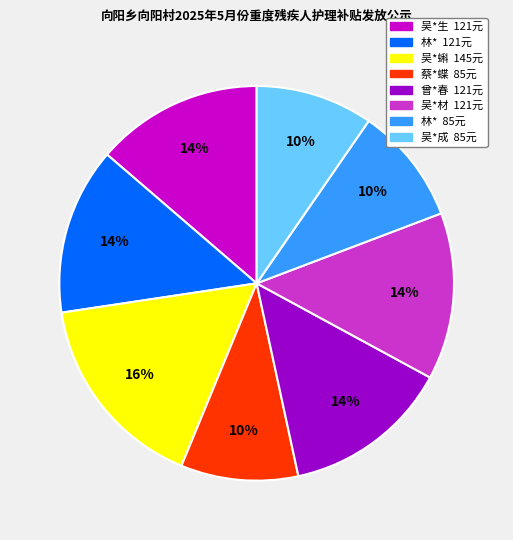

To the nearest percent, what is the average slice percentage?

12%